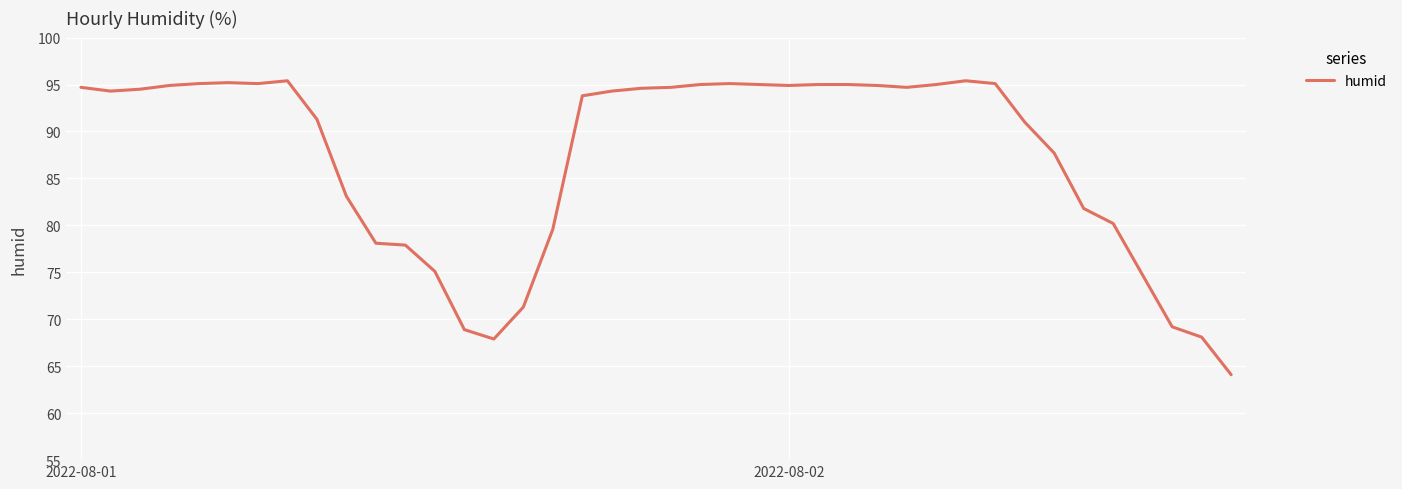

What is the smallest value displayed?

64.1